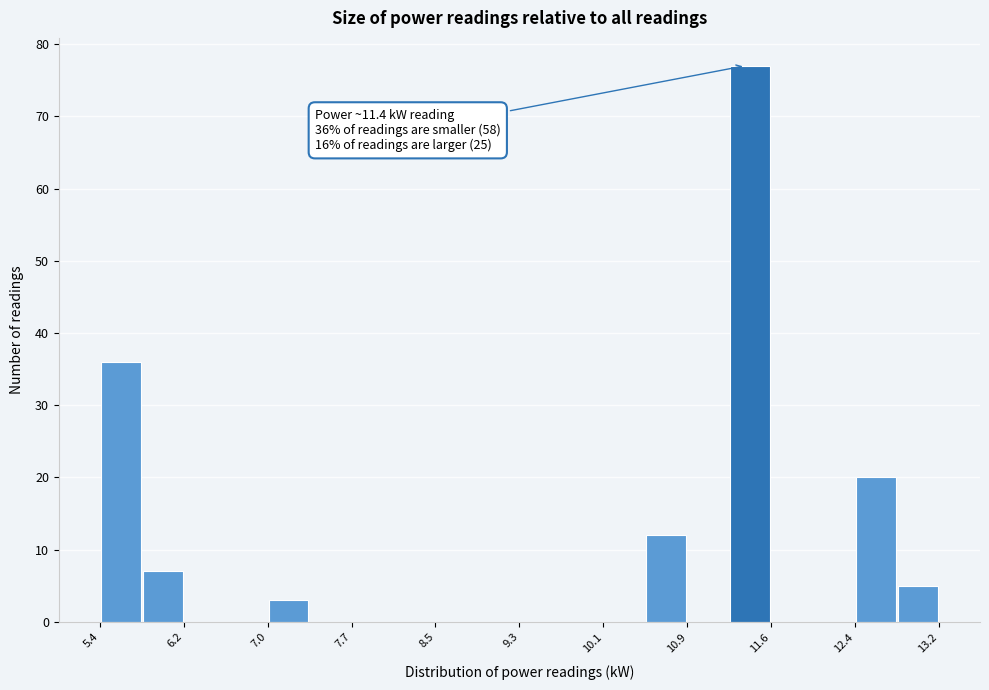

Around what value on the x-axis is the tallest bar? Give the approximate position of its centre, as read against the axis.

11.4